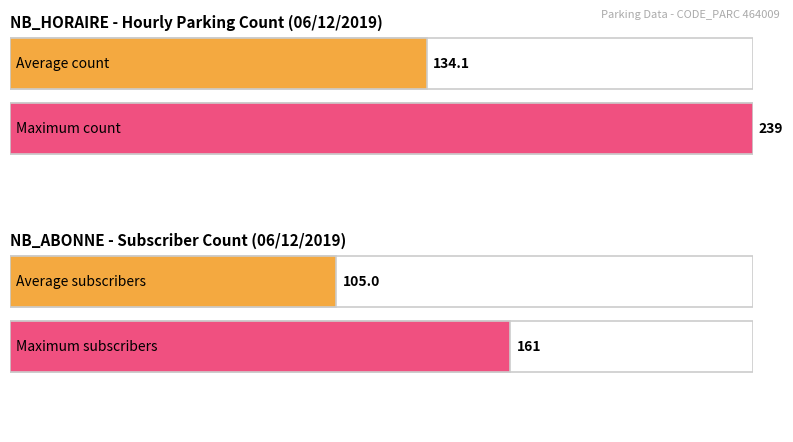

How many series are shown in this chart?

2